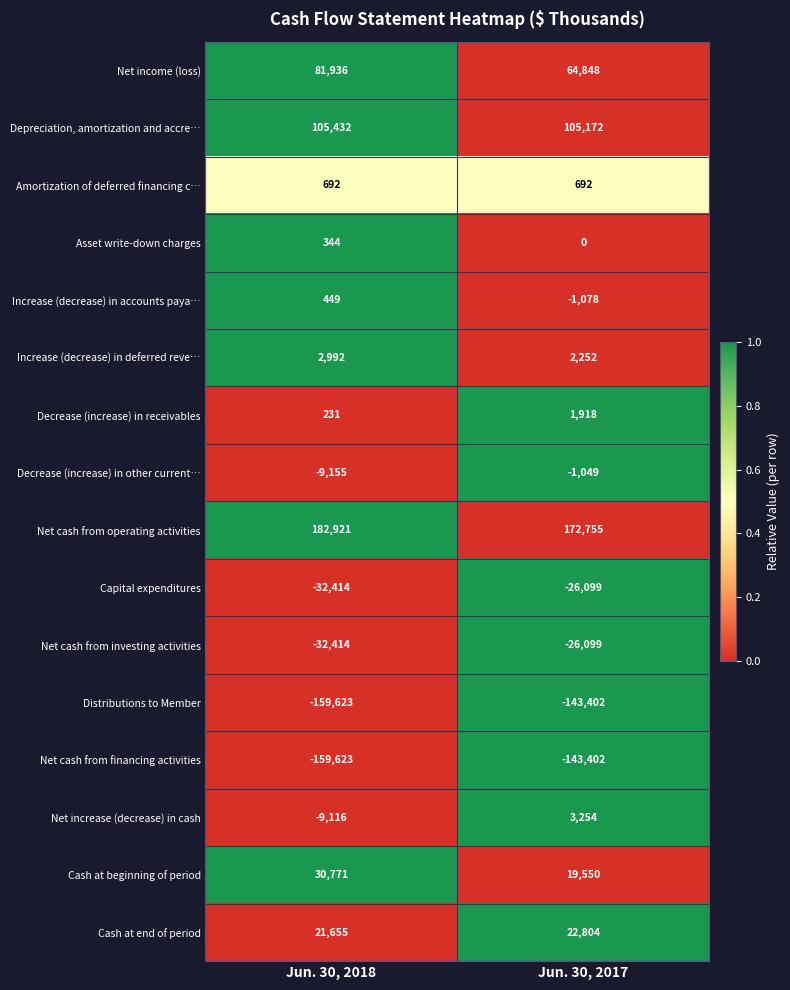

Which series has the largest total across all categories?

Net cash from operating activities